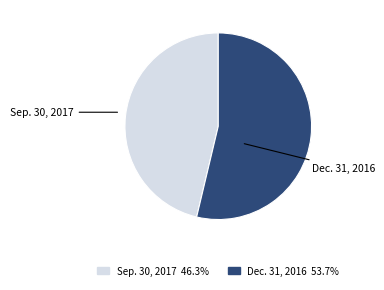

Which category has the smallest portion of the pie?

Sep. 30, 2017